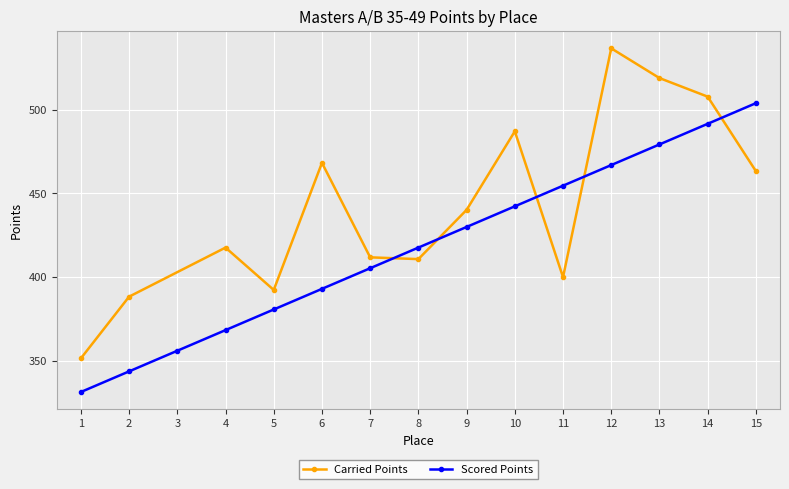

What is the value of the Scored Points point at the 8th from the left?

417.6